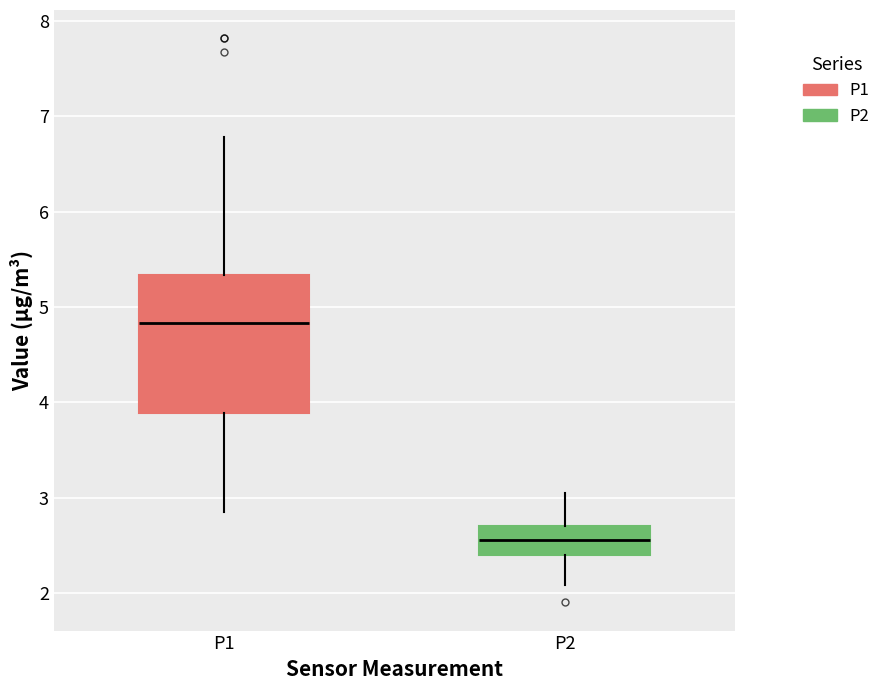

Which box is the tallest, from its lower edge to its upper edge?

P1